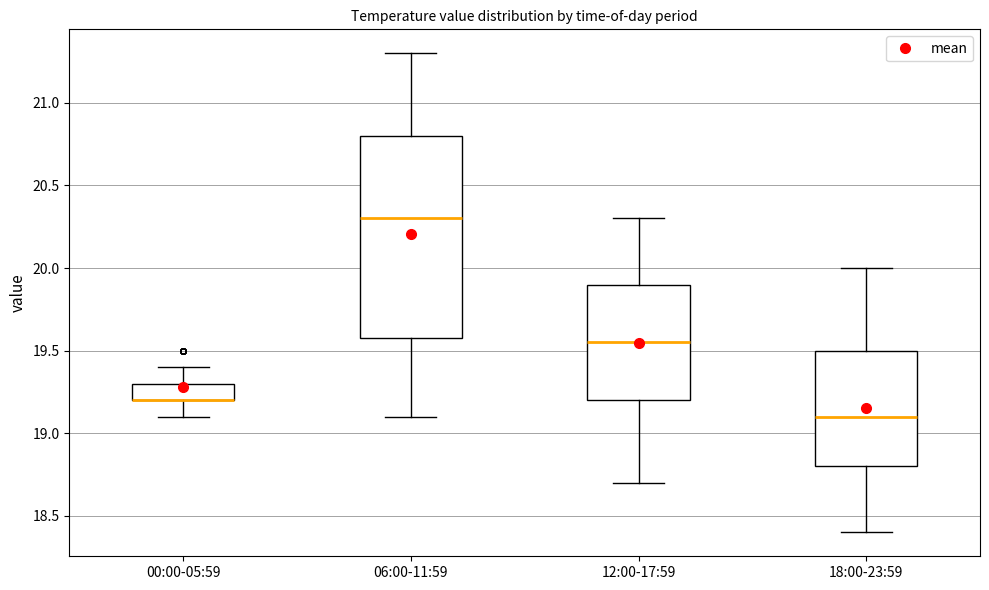

Where is the lower edge of the box for 12:00-17:59 on the y-axis? The values are not printed on the chart, so give them approximately, as read against the axis.

19.20